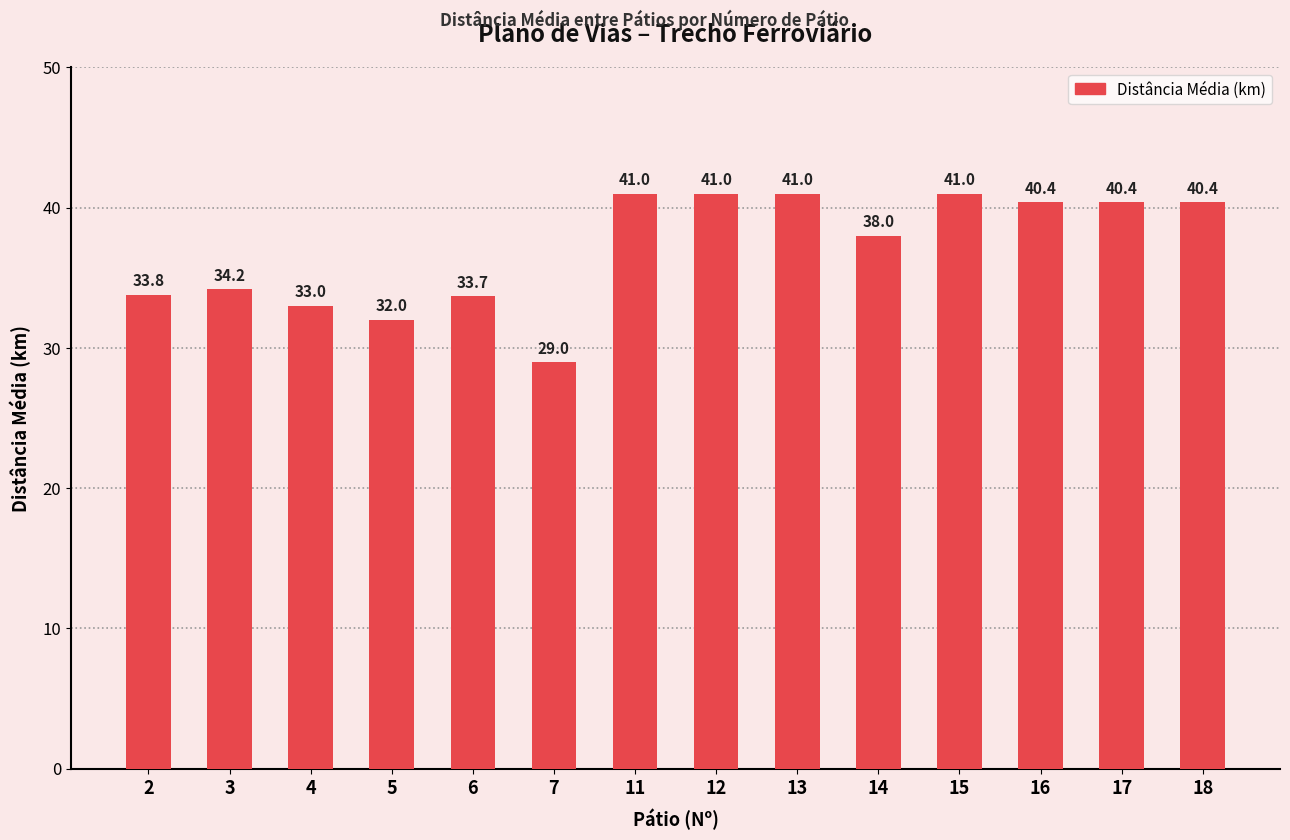

The chart shows a value of 8.7 at 17. True or false?

False